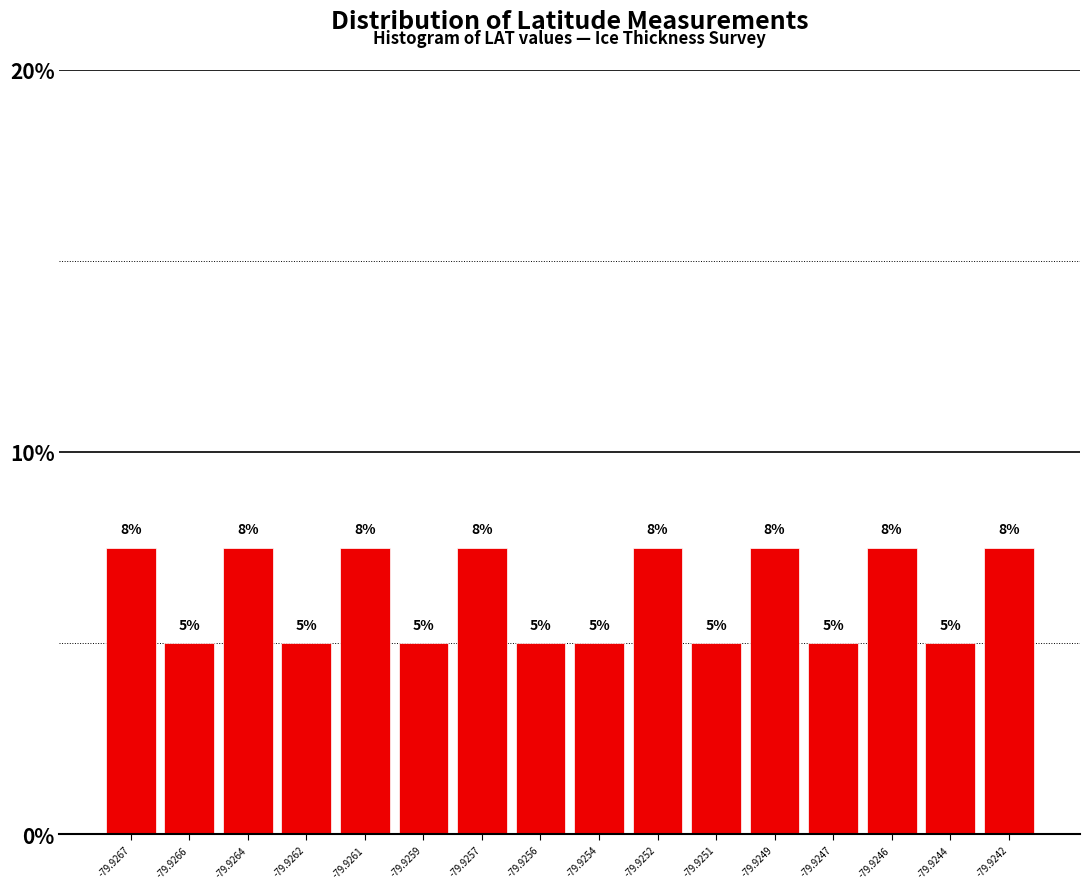

Approximately how many times larger is the value at -79.9261 compared to -79.9257?

1.0